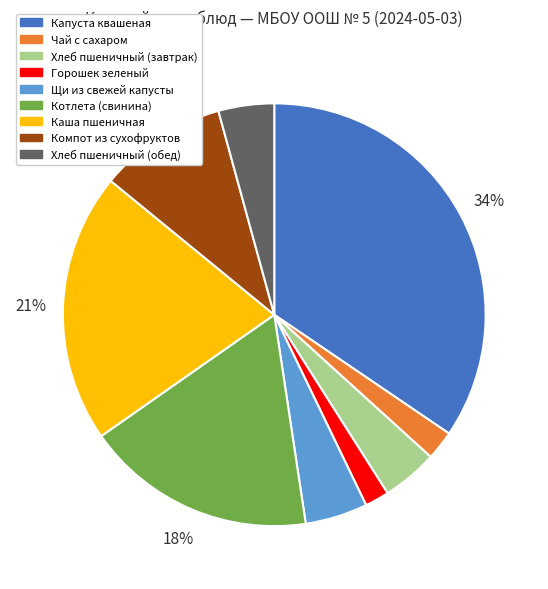

To the nearest percent, what is the combined percentage of Компот из сухофруктов and Хлеб пшеничный (обед)?

14%